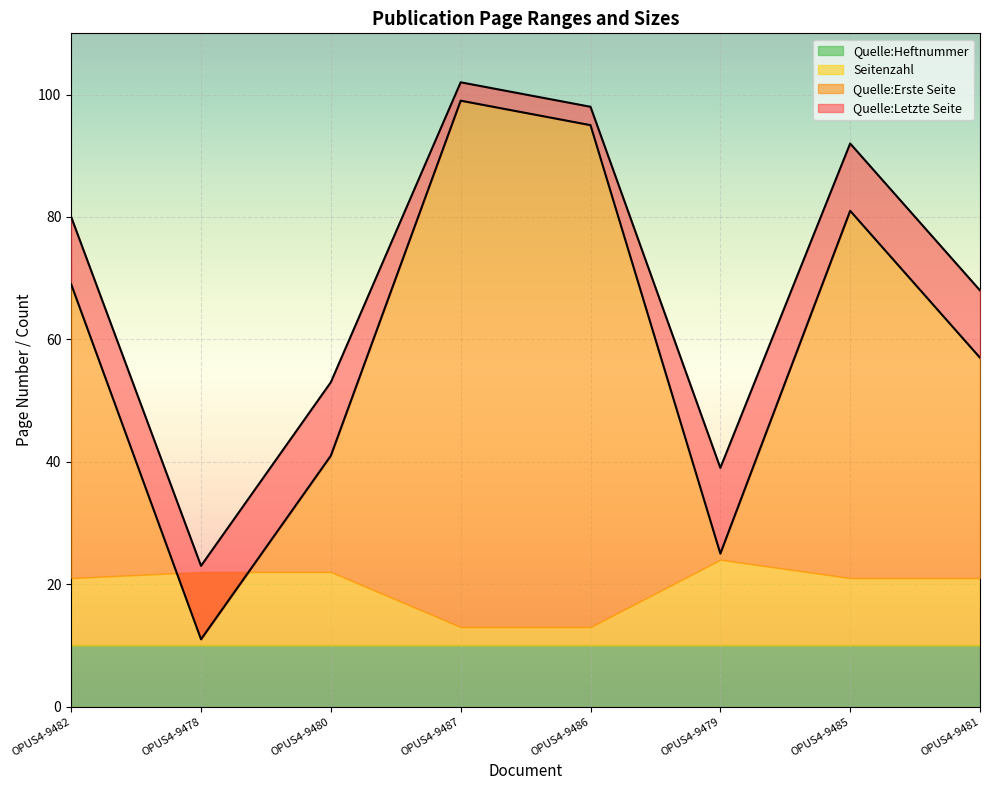

What is the average value of the Quelle:Erste Seite series?

60